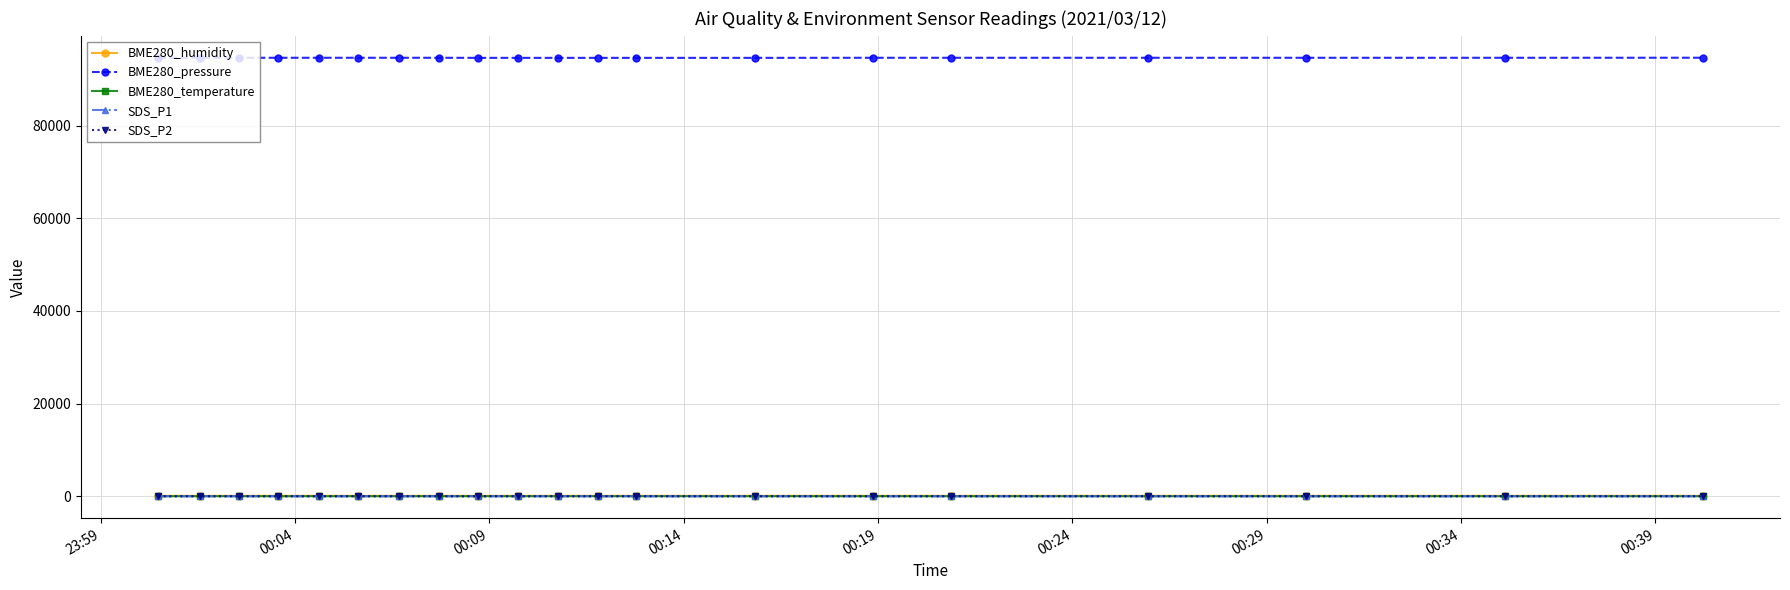

True or false: BME280_pressure and BME280_temperature cross at least once.

False